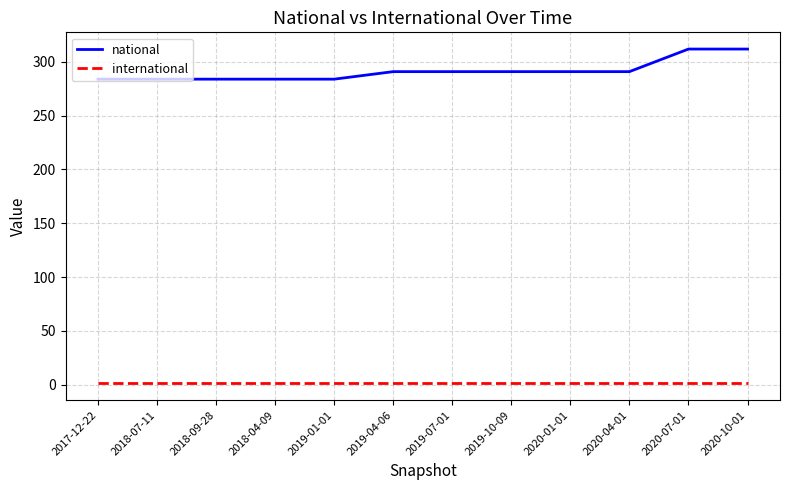

How many values in the national series are below 291?

5